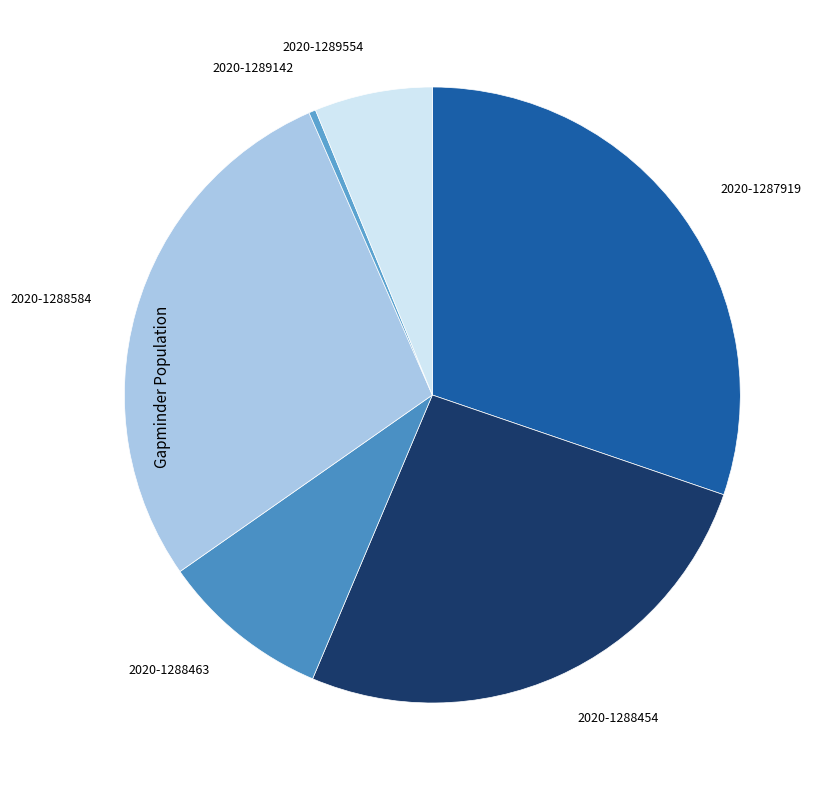

Rank the categories by value from highest to lowest.

2020-1287919, 2020-1288584, 2020-1288454, 2020-1288463, 2020-1289554, 2020-1289142